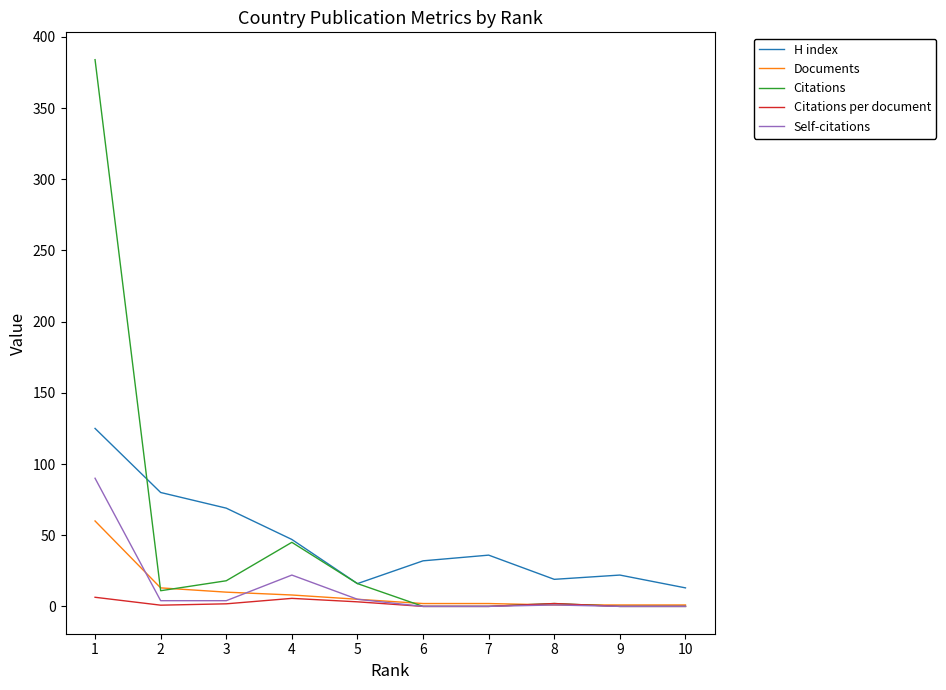

Where is Self-citations nearest to the value 45?

4